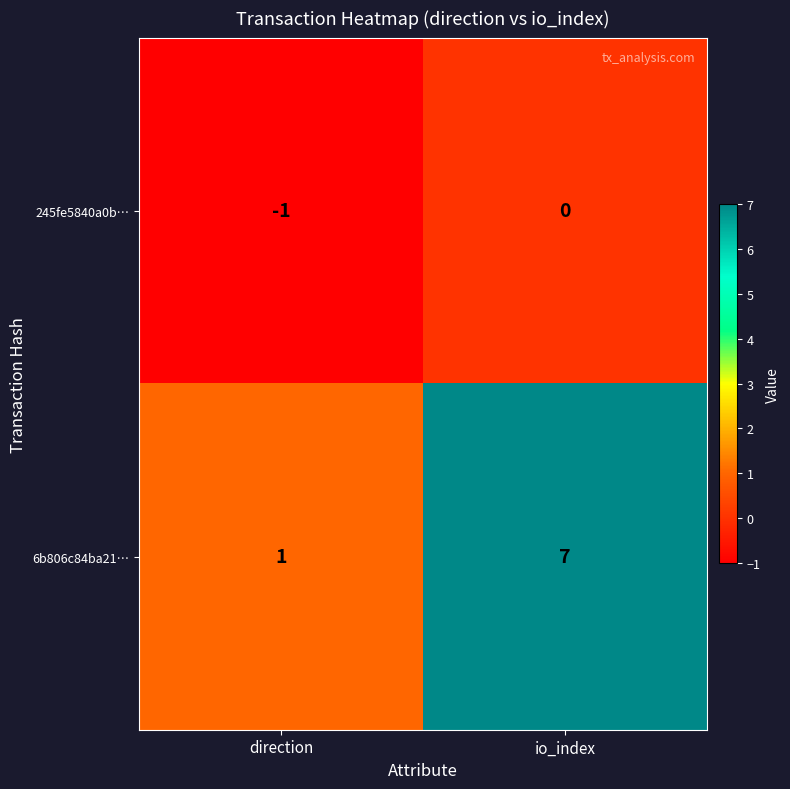

True or false: 6b806c84ba21… has a value of 1 at direction.

True